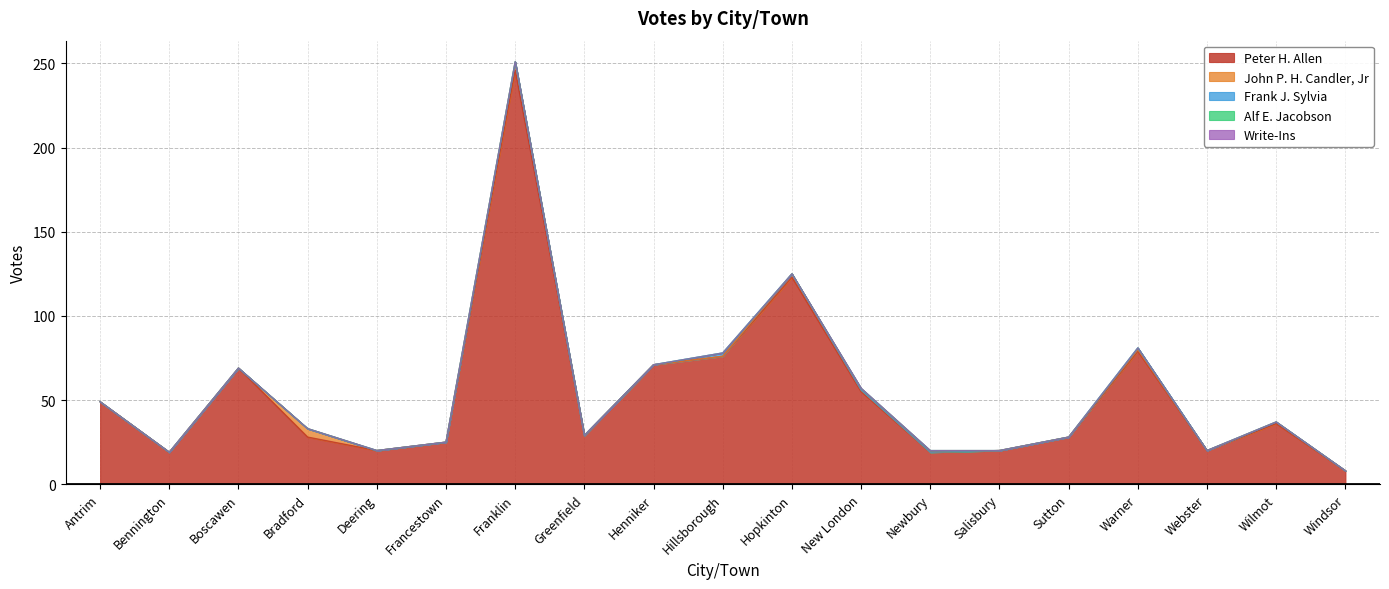

What is the value of the Peter H. Allen point at the 4th from the left?

28